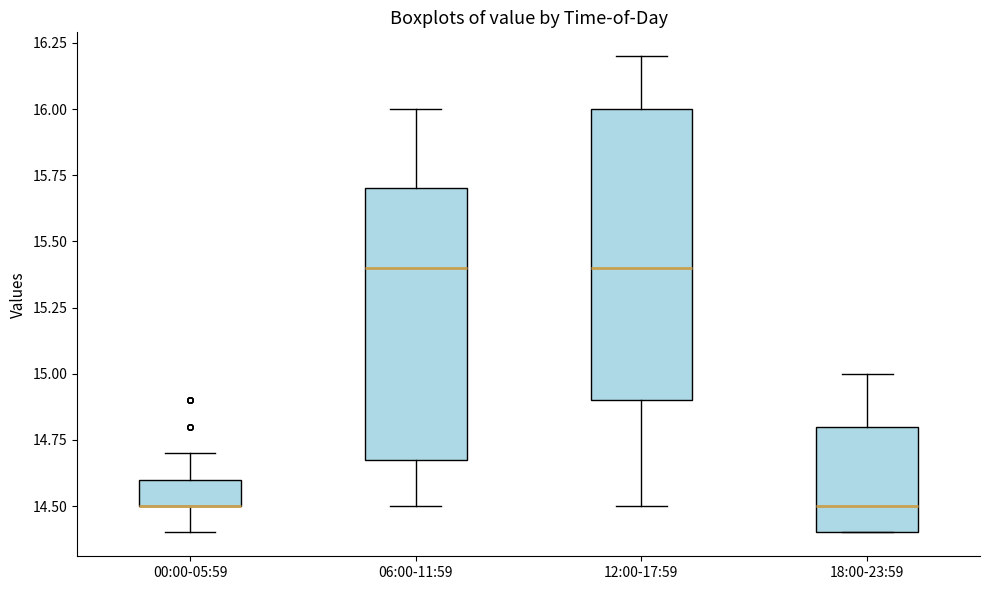

Where does the upper whisker of the box for 12:00-17:59 end on the y-axis? The values are not printed on the chart, so give them approximately, as read against the axis.

16.2